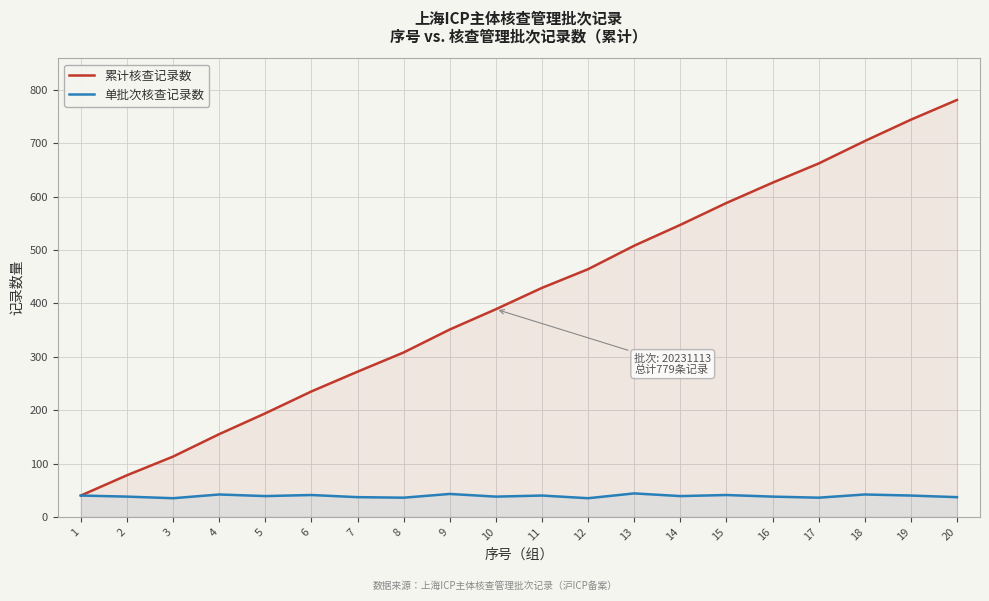

True or false: 累计核查记录数 and 单批次核查记录数 intersect in this chart.

False